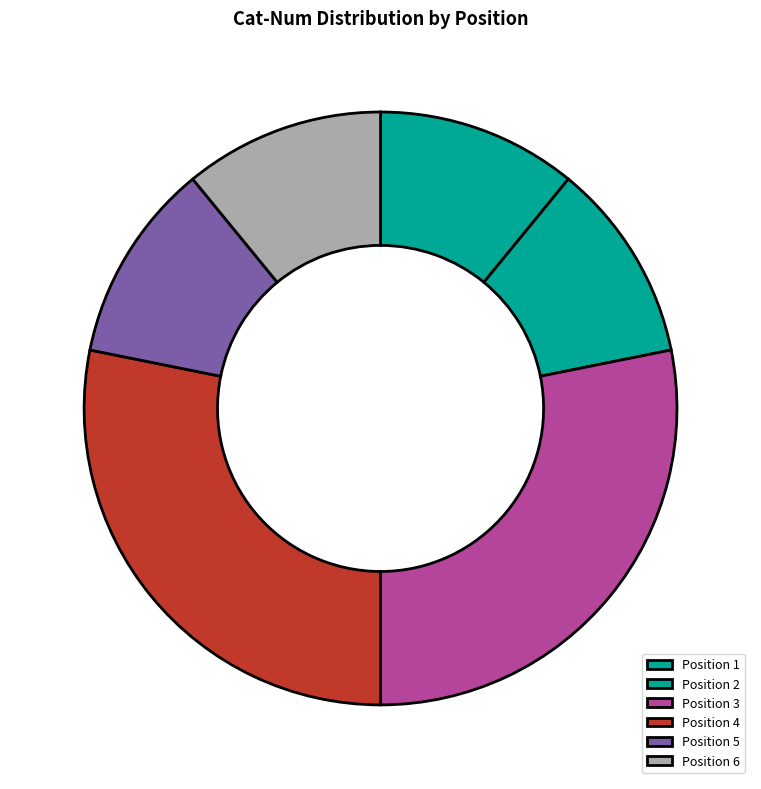

Count the number of slices in the pie.

6